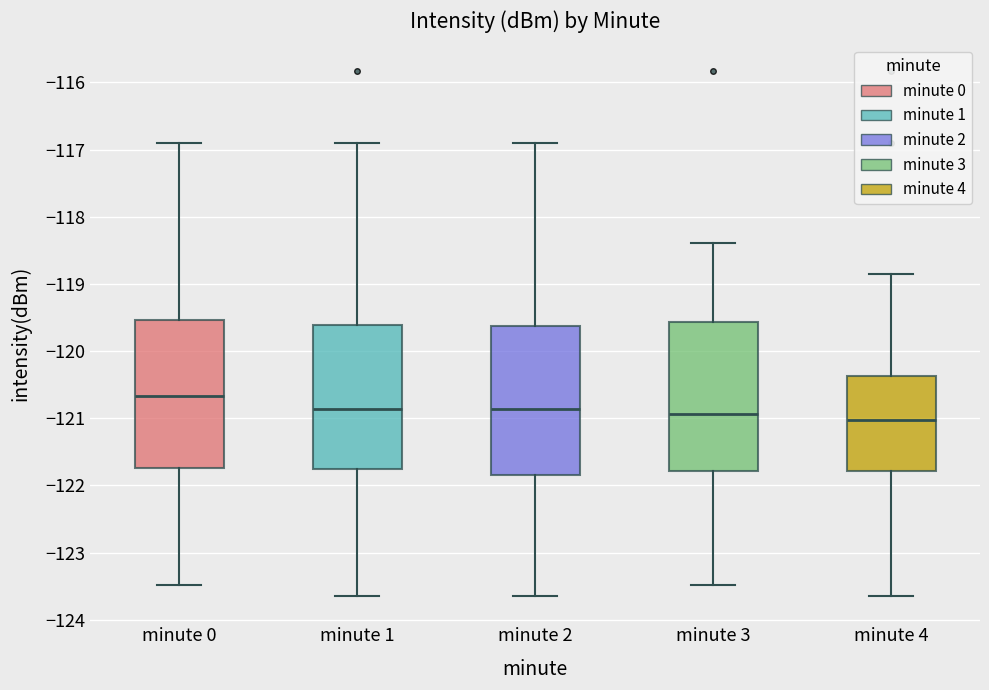

Which box has the highest median line?

minute 0